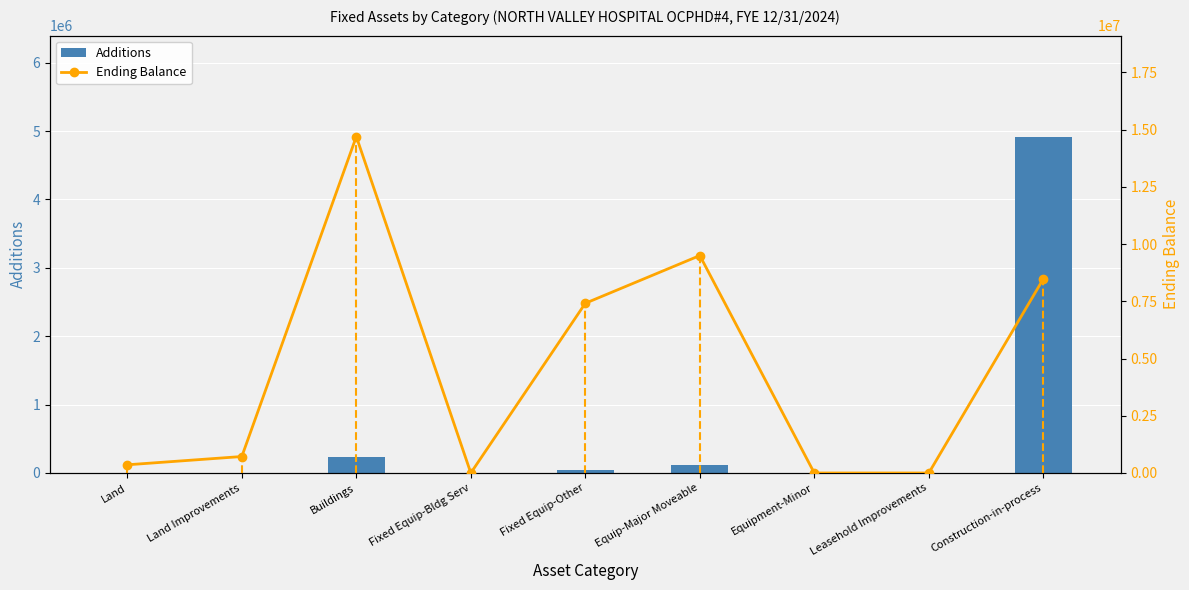

What is the sum of all Ending Balance values?

41176703